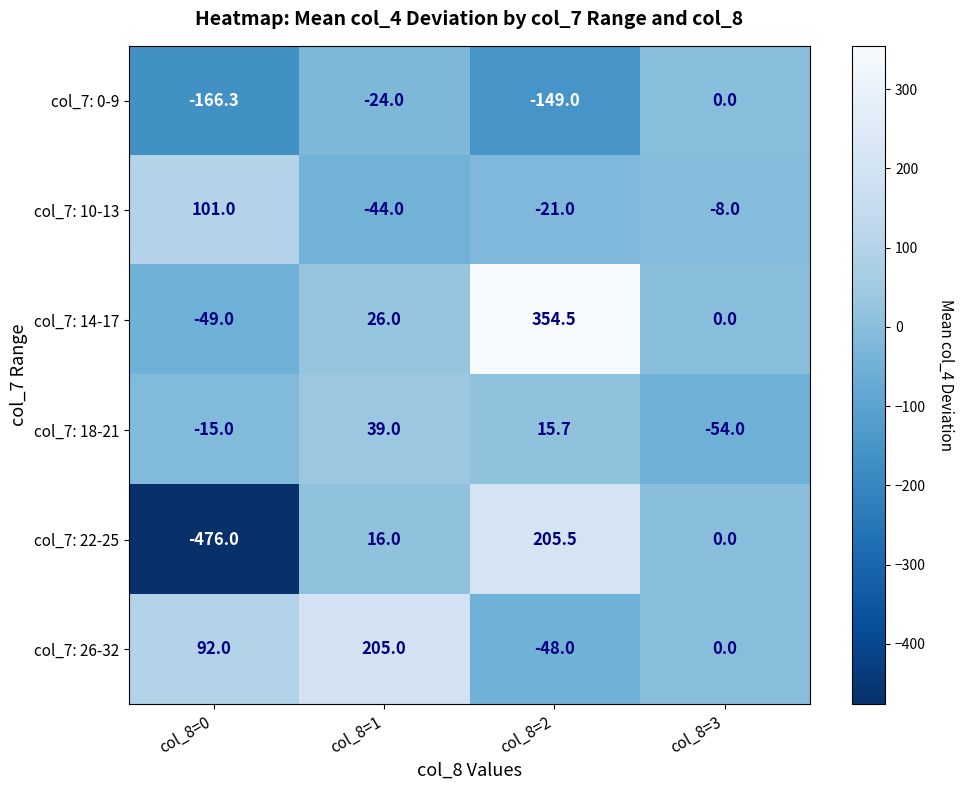

Which series has the widest spread of values?

col_7: 22-25